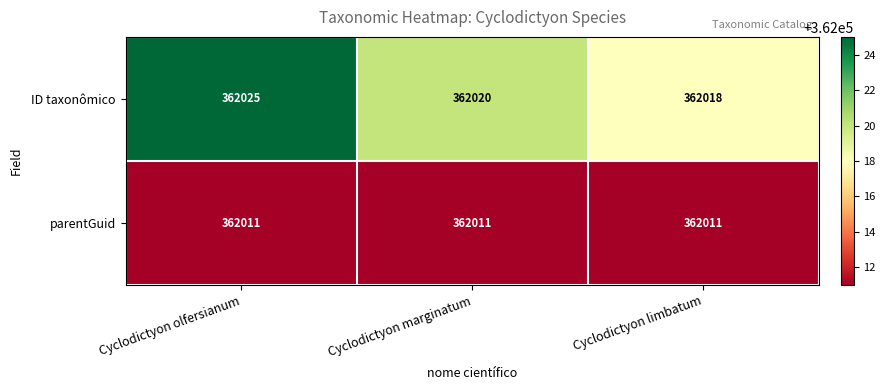

The ID taxonômico series shows 362018 at Cyclodictyon limbatum. True or false?

True